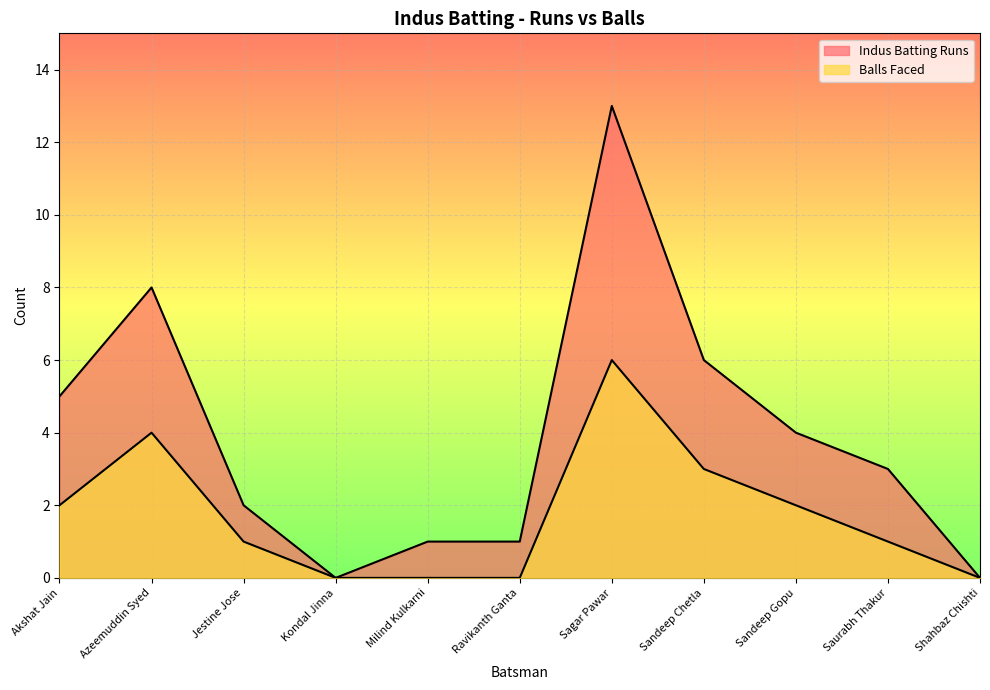

Which series changed the most between Ravikanth Ganta and Saurabh Thakur?

Indus Batting Runs